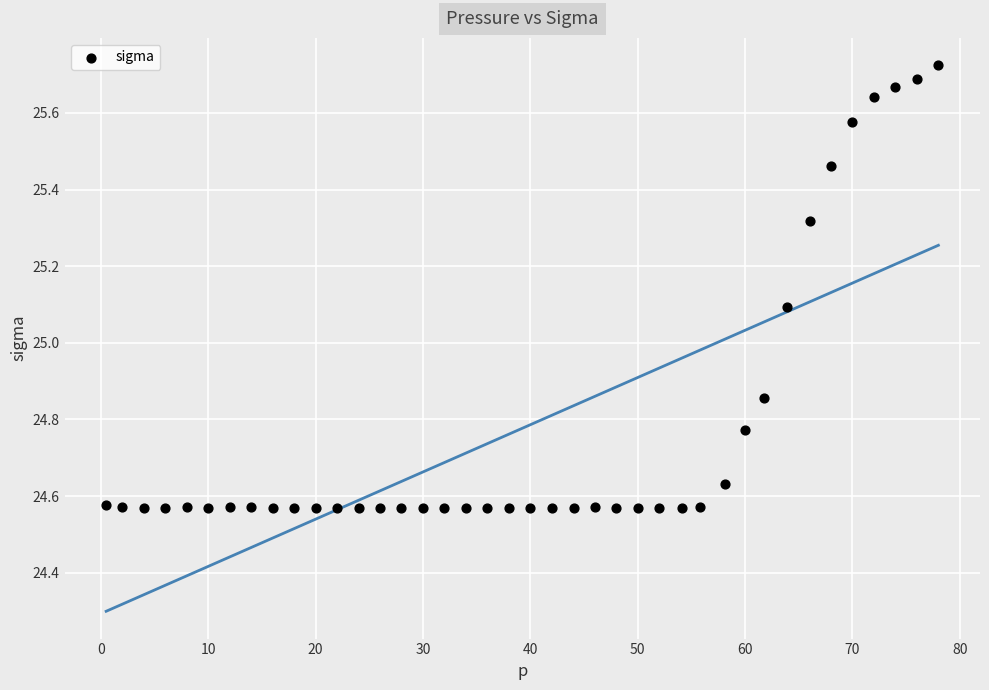

What Y value in the scatter plot is closest to 25?

25.1